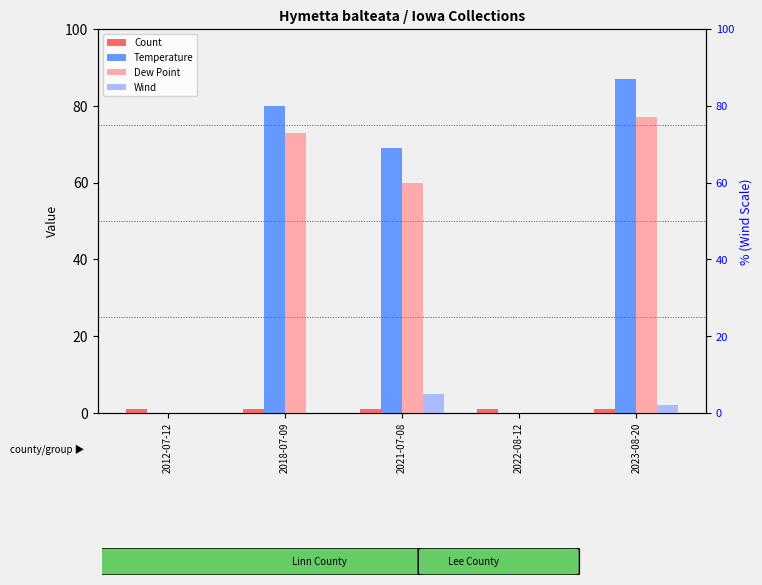

At which label does Dew Point first exceed 60?

2018-07-09